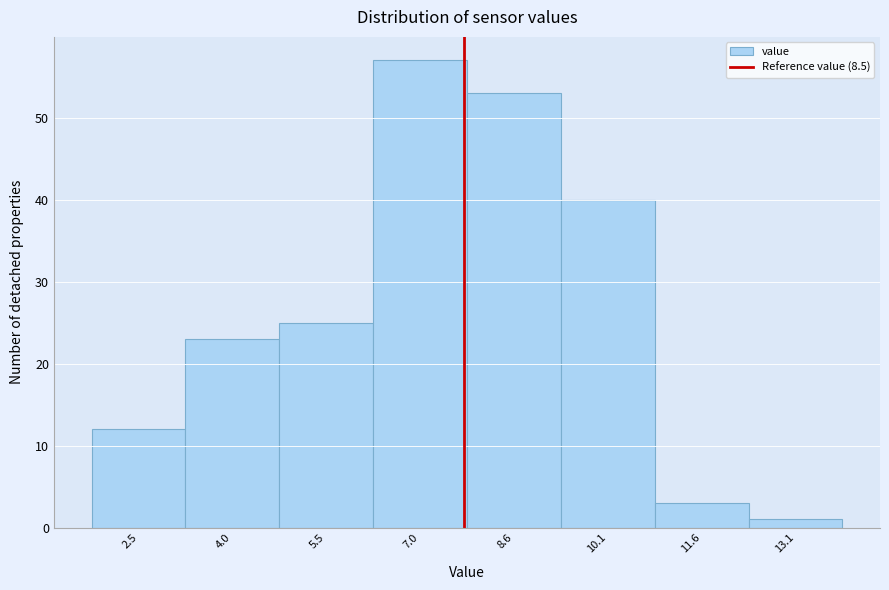

Reading left to right, transcribe all the data shown in this chart.

2.5=12	4.0=23	5.5=25	7.0=57	8.6=53	10.1=40	11.6=3	13.1=1